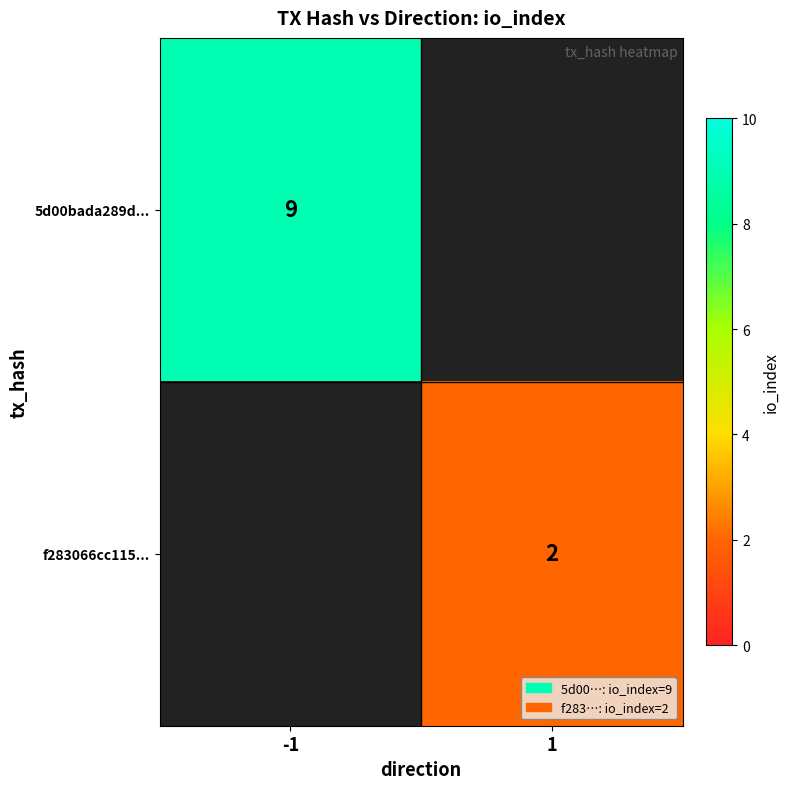

The value of f283066cc115... at 1 is 2. True or false?

True